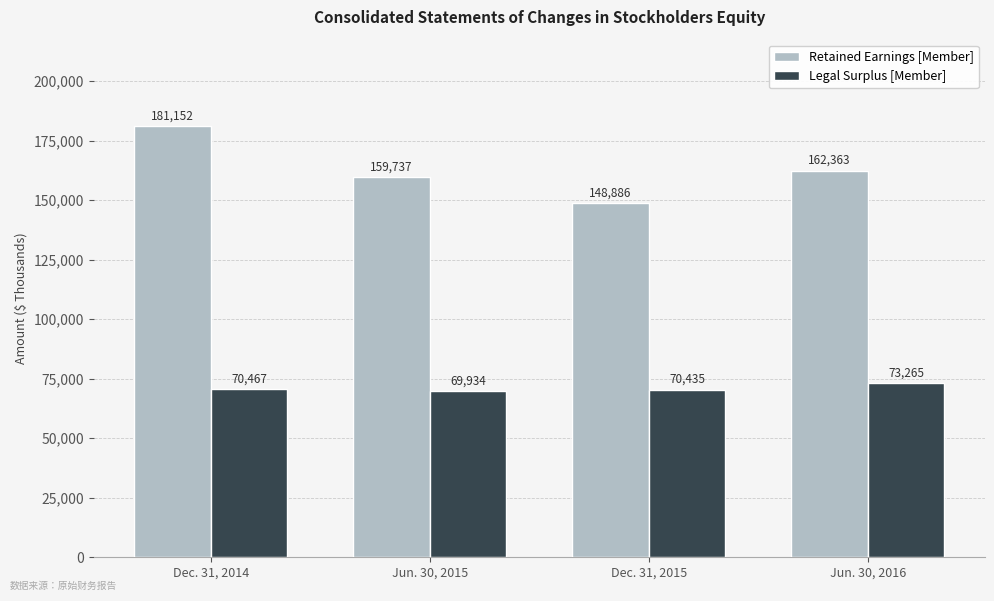

Reading right to left, extract all data points from this chart.

Retained Earnings [Member]: 162363	148886	159737	181152
Legal Surplus [Member]: 73265	70435	69934	70467